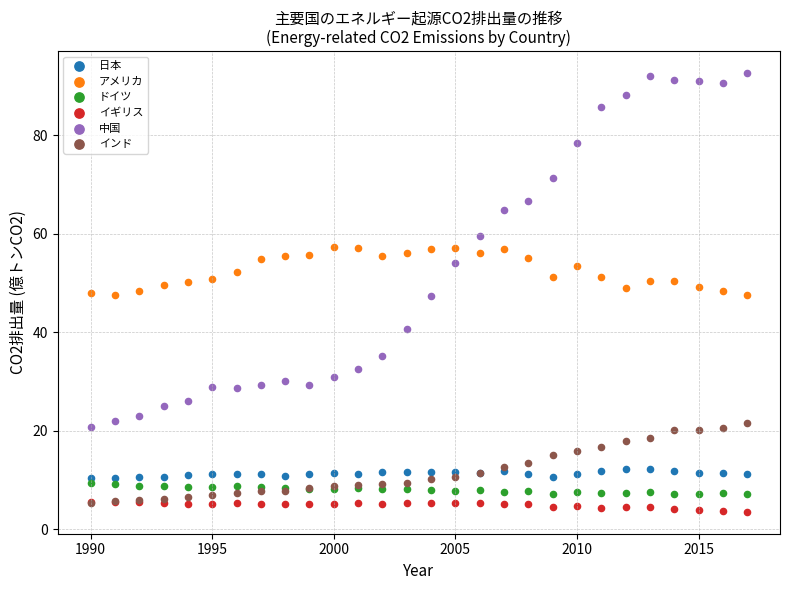

What are all the series names shown in the legend?

日本, アメリカ, ドイツ, イギリス, 中国, インド